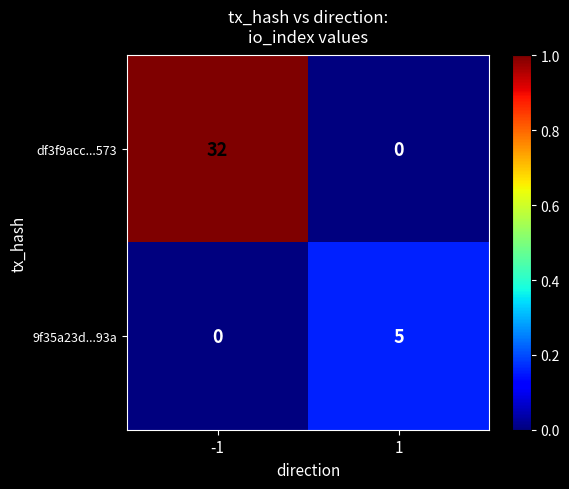

What is the sum of all 9f35a23d...93a values?

5